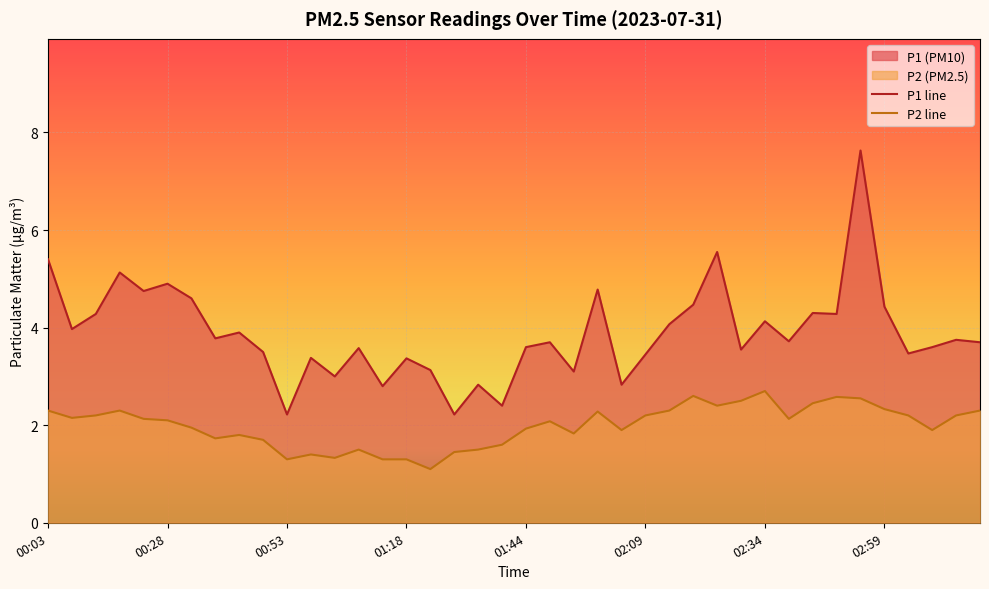

Is the value of P1 at 02:24 greater than the value of P2 at 00:53?

Yes